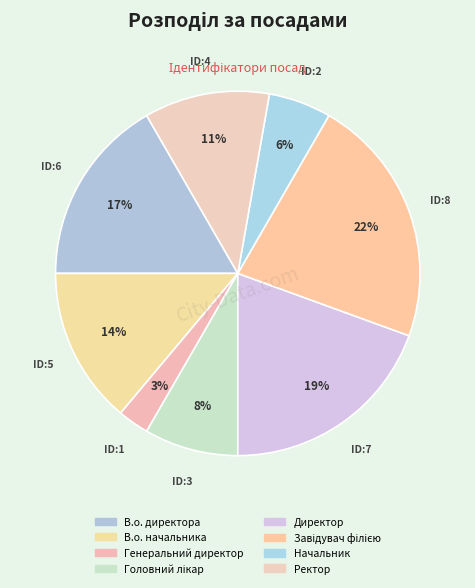

To the nearest percent, what is the average slice percentage?

12%